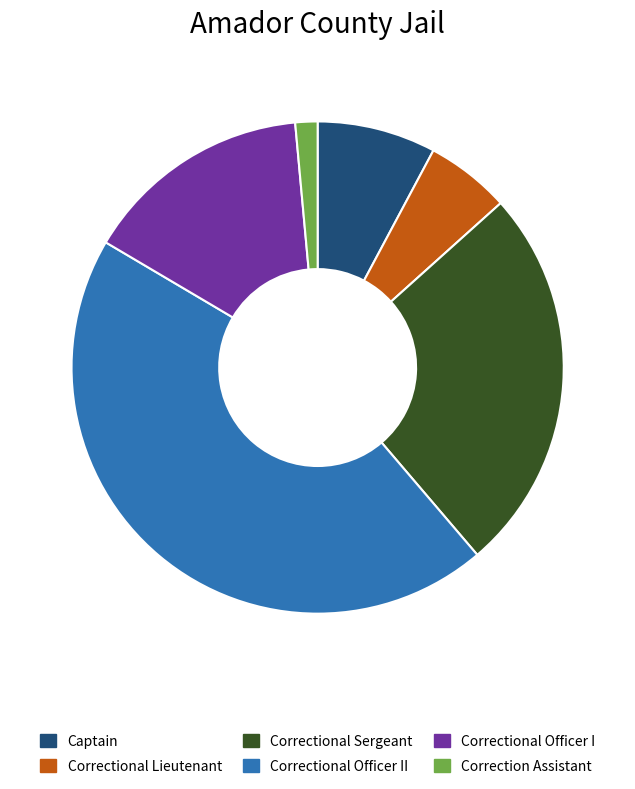

What is the ratio of the value at Correctional Officer II to the value at Correctional Officer I?

3.0